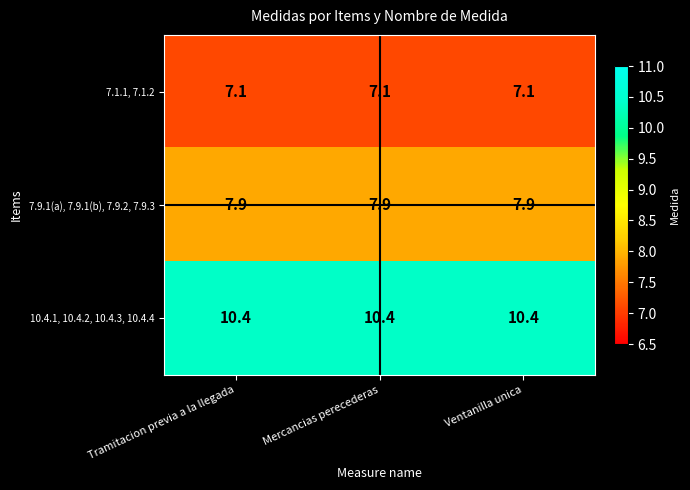

Rank the series by their average value, from lowest to highest.

7.1.1, 7.1.2, 7.9.1(a), 7.9.1(b), 7.9.2, 7.9.3, 10.4.1, 10.4.2, 10.4.3, 10.4.4